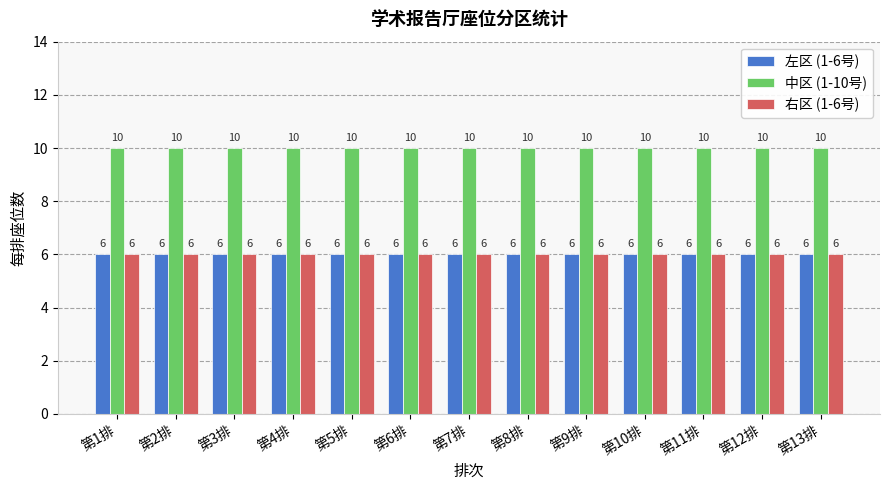

What is the label of the 1st bar from the right?

第13排